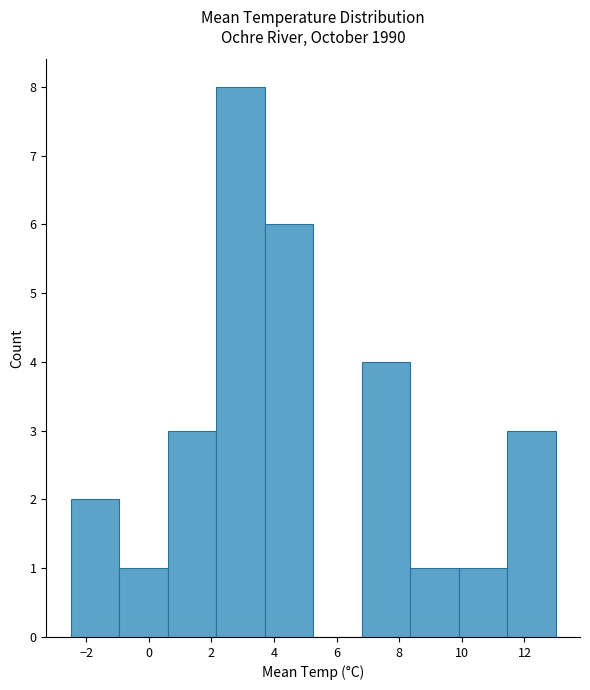

Reading left to right, list every bar in this chart as the range it spans on the x-axis followed by its height. Neither the bar edges nor the heights are printed on the chart, so give them approximately, as read against the axes.

-2.50 to -0.95: 2
-0.95 to 0.60: 1
0.60 to 2.15: 3
2.15 to 3.70: 8
3.70 to 5.25: 6
5.25 to 6.80: 0
6.80 to 8.35: 4
8.35 to 9.90: 1
9.90 to 11.45: 1
11.45 to 13.00: 3